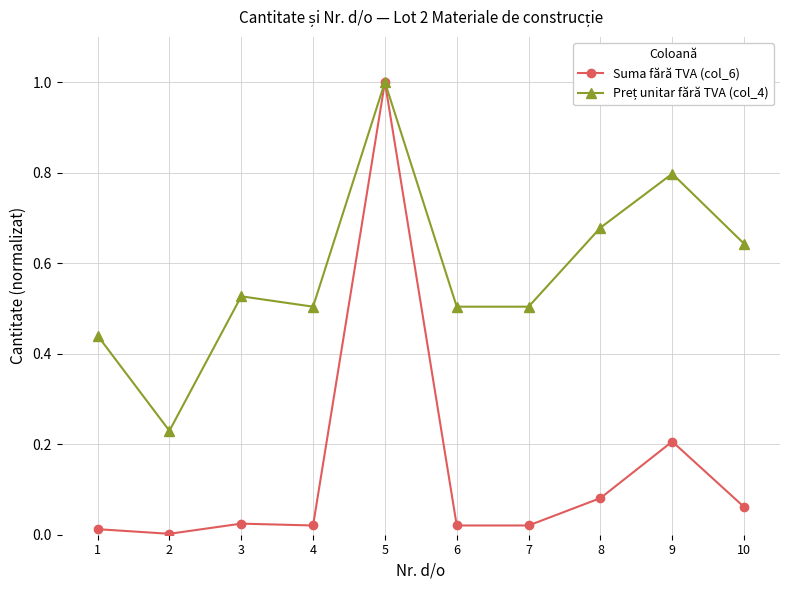

True or false: Suma fără TVA (col_6) has more than 1 interior local peaks.

True